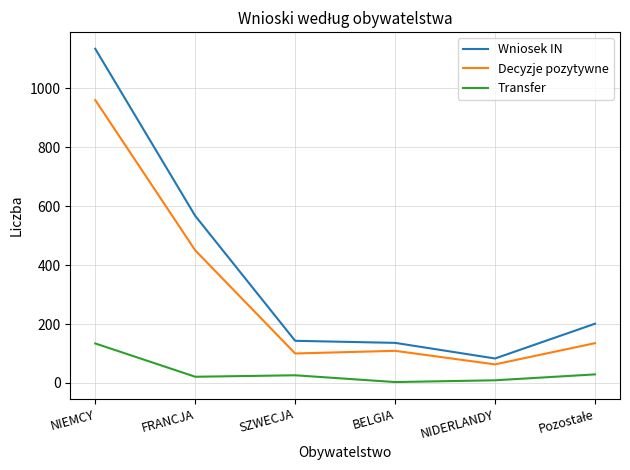

What is the lowest value of the Decyzje pozytywne series?

63